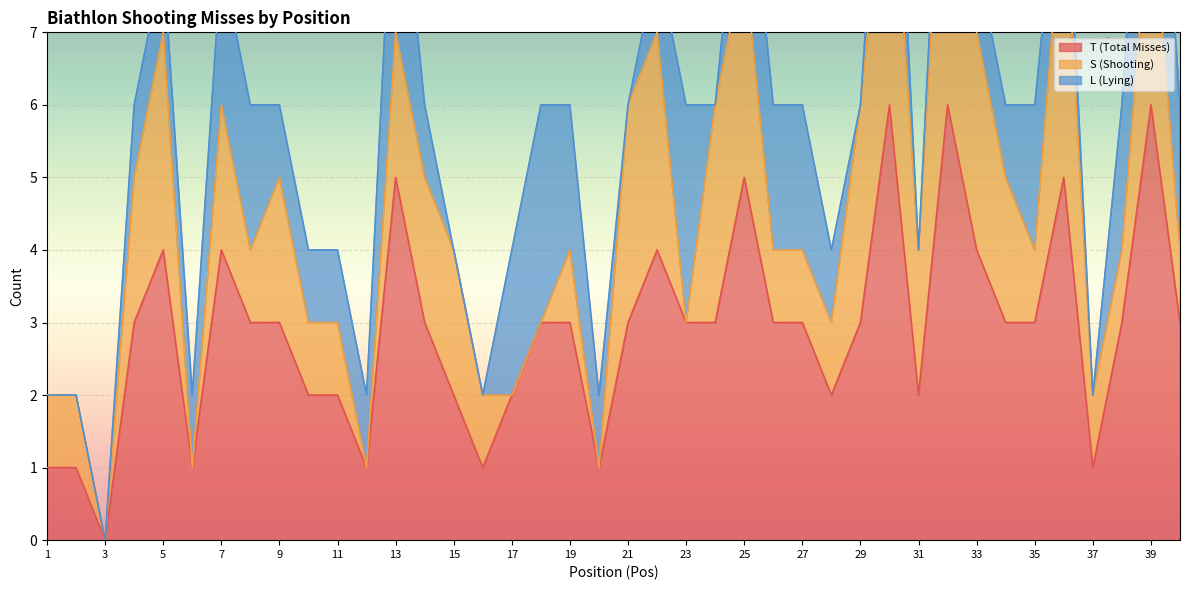

What is the maximum value for T (Total Misses)?

6